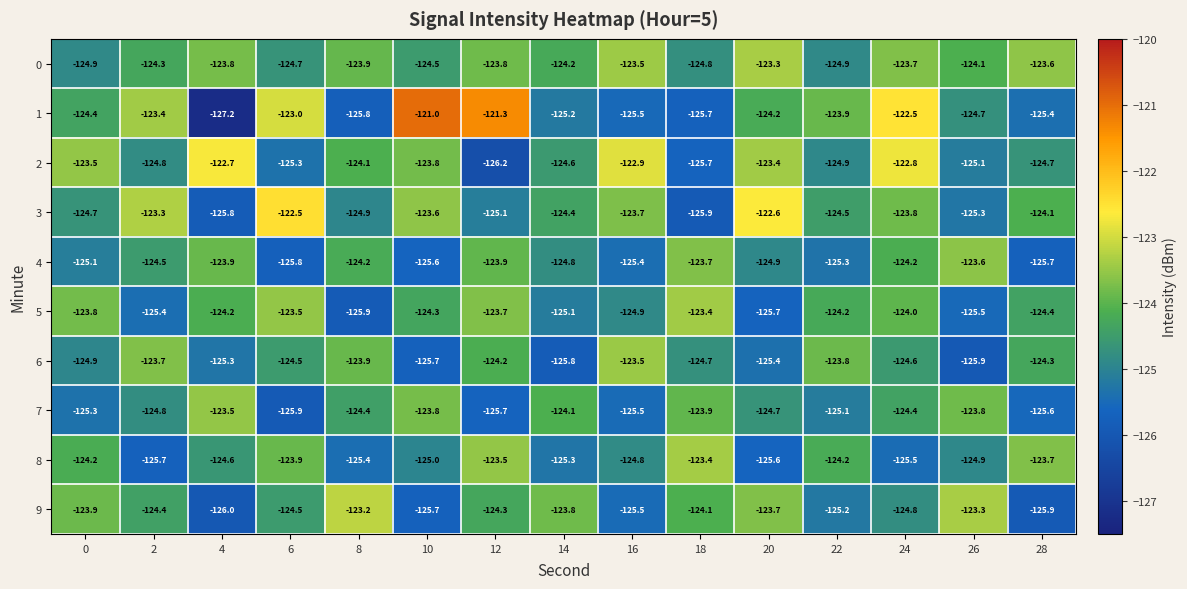

How many data points in 0 are less than -124?

8